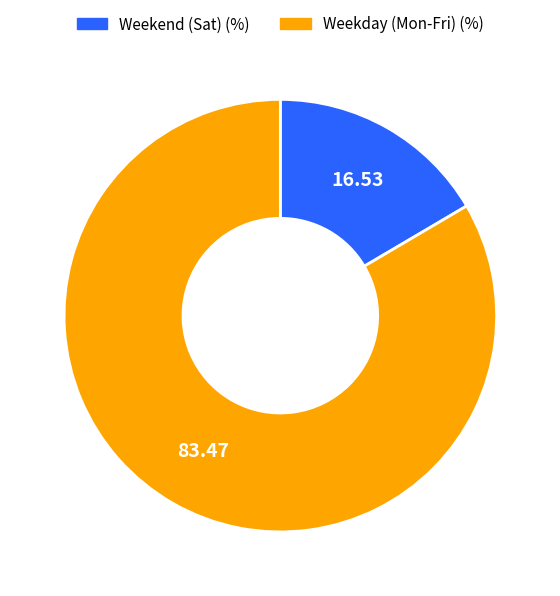

Is there a majority slice in this chart?

Yes